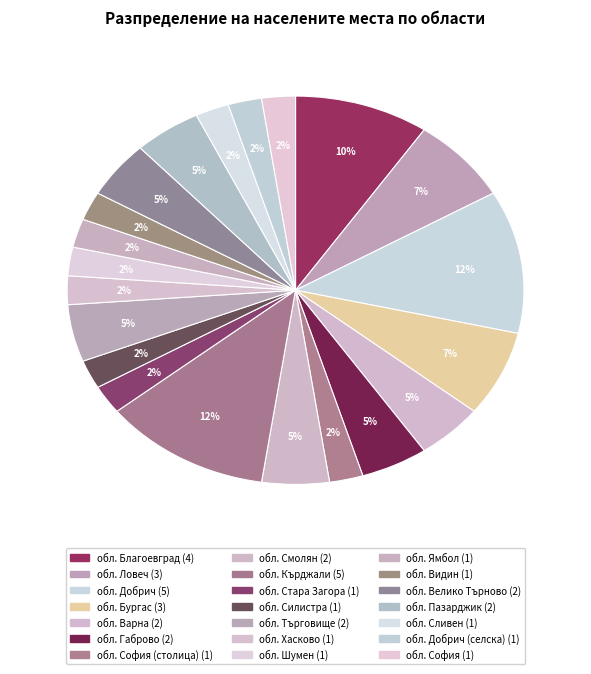

How many segments does this pie chart have?

21